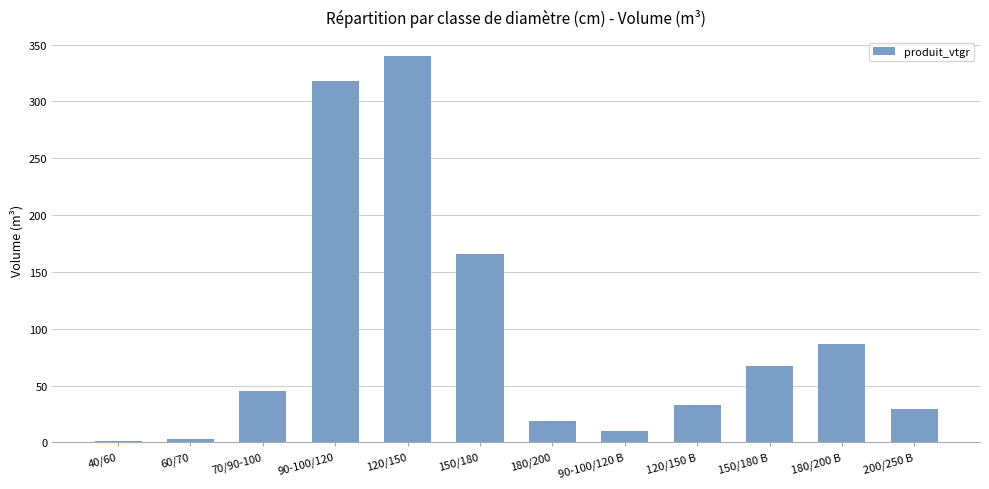

How many series are shown in this chart?

1